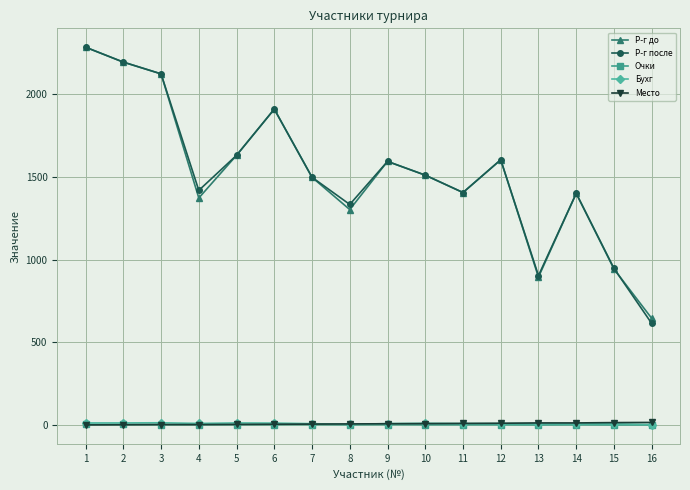

How many series are shown in this chart?

5